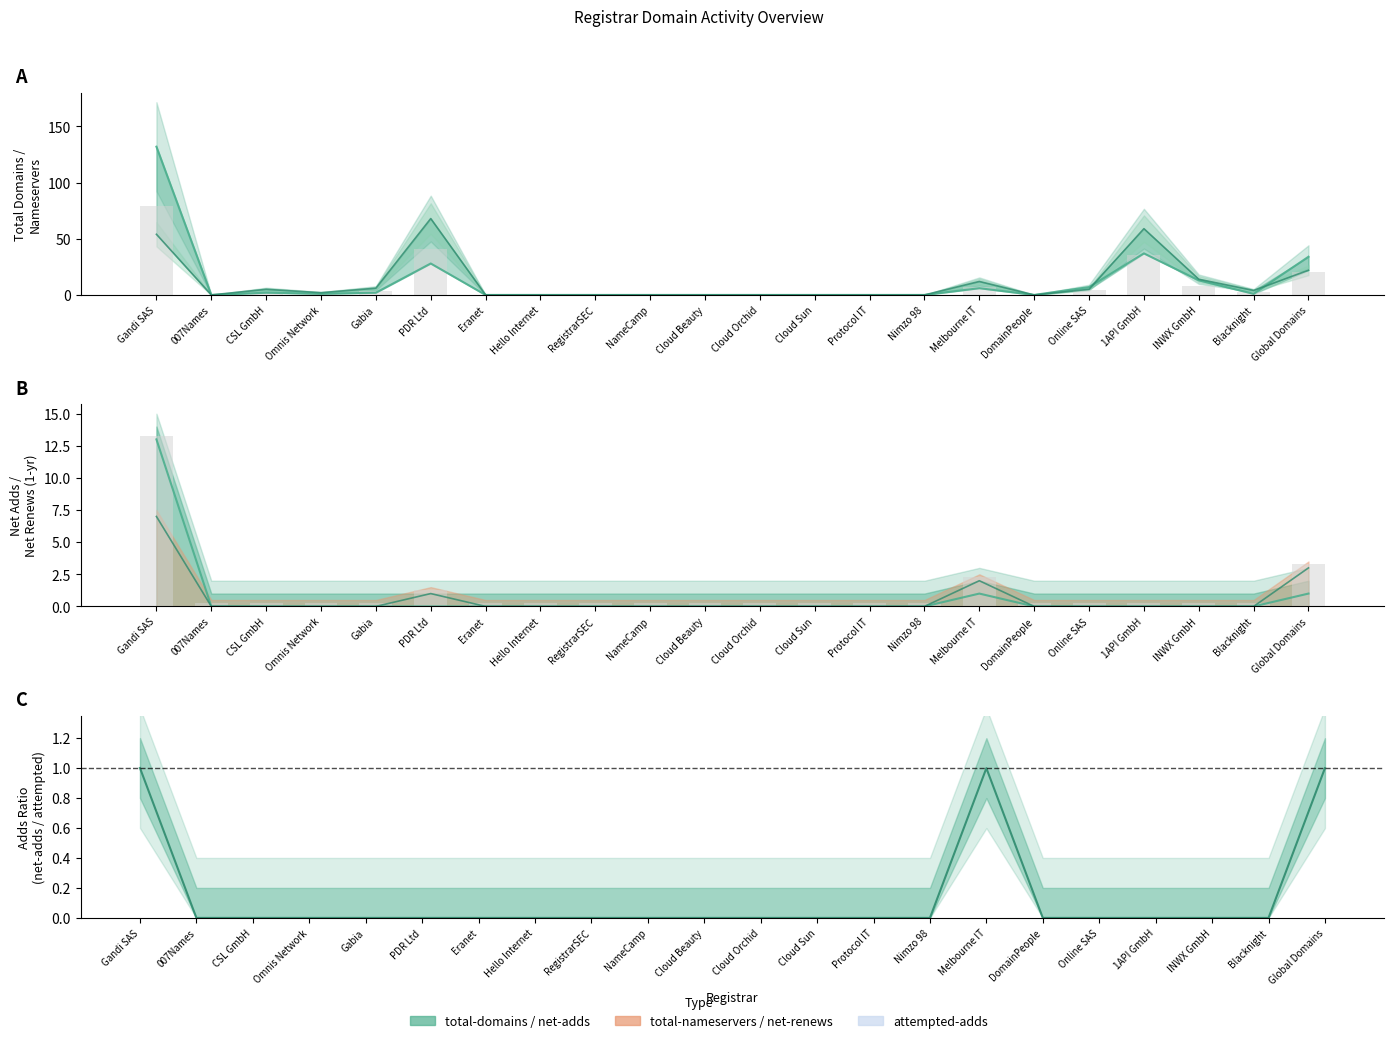

What position from the right is Global Domains?

1